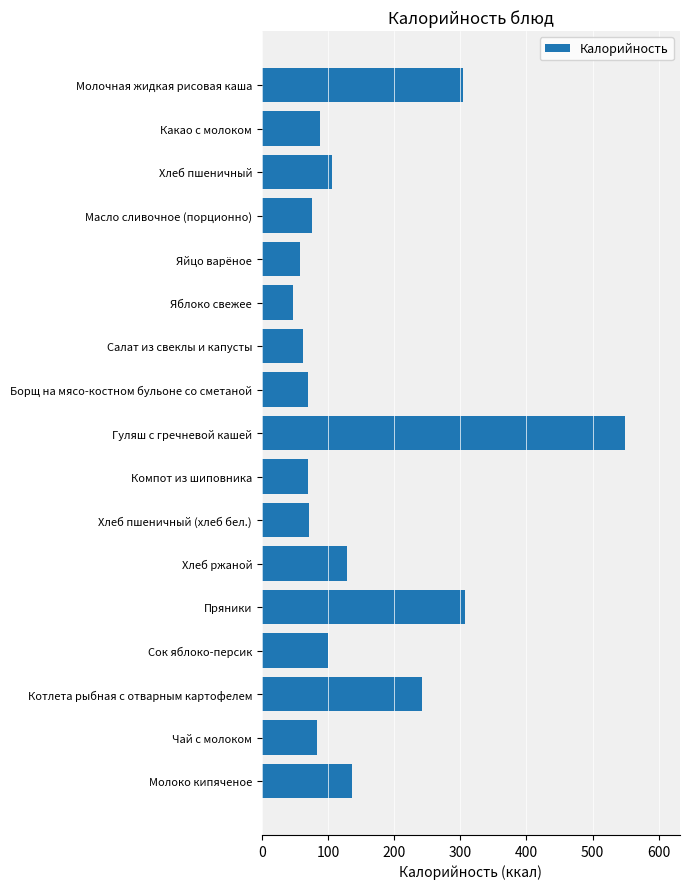

At which category does the chart reach its minimum across all series?

Яблоко свежее